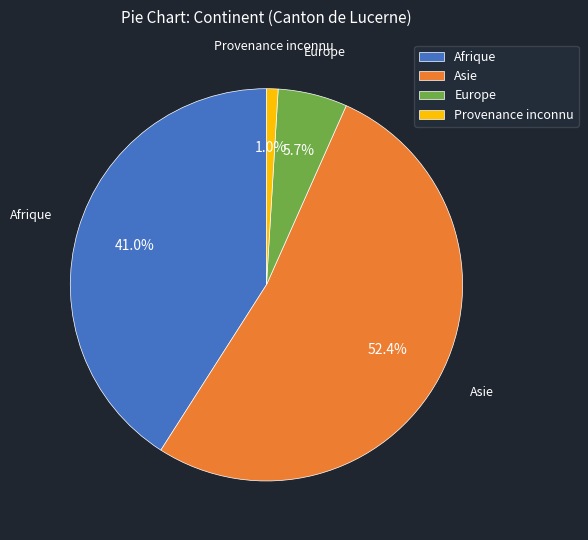

To the nearest percent, what percentage of the pie is Europe?

6%